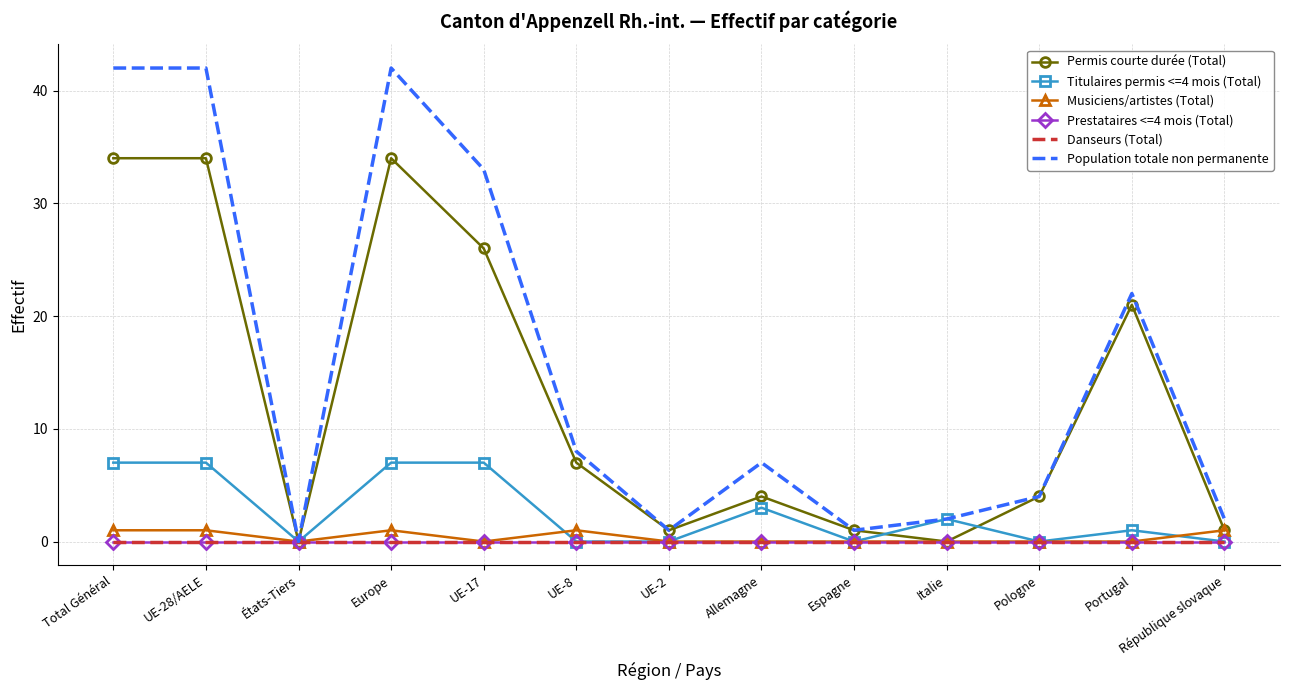

Is it true that Permis courte durée (Total) equals 7 at UE-8?

True